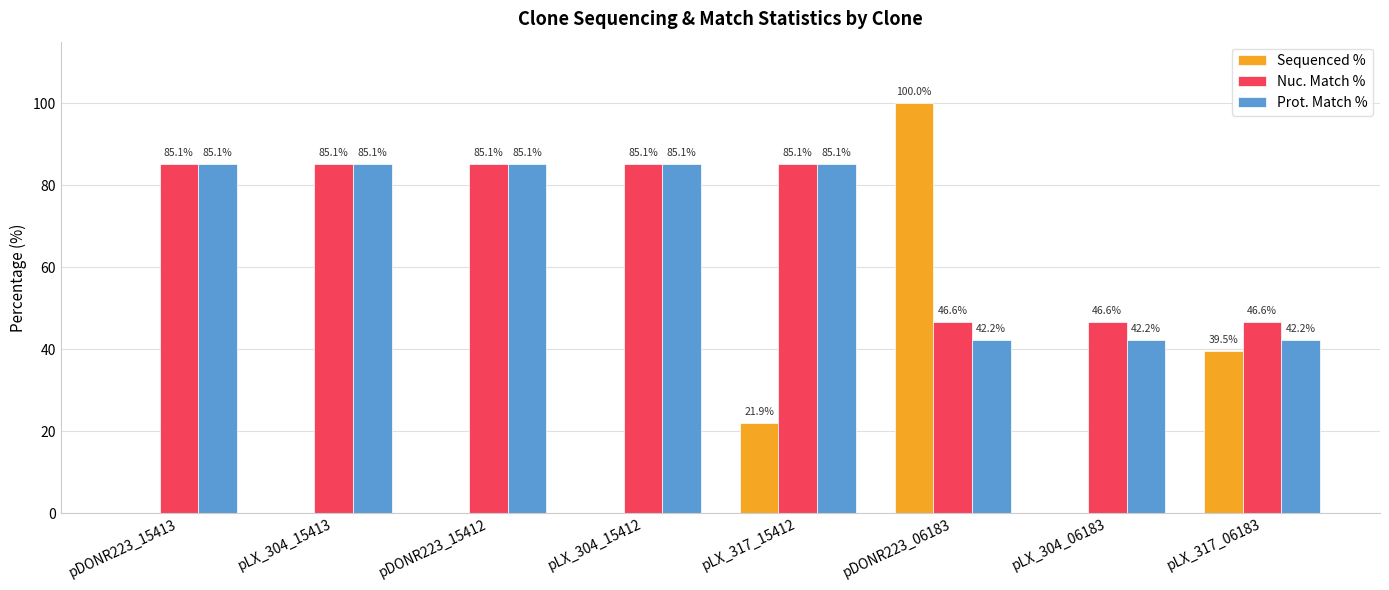

Is it true that Prot. Match % equals 59.4 at pDONR223_15413?

False